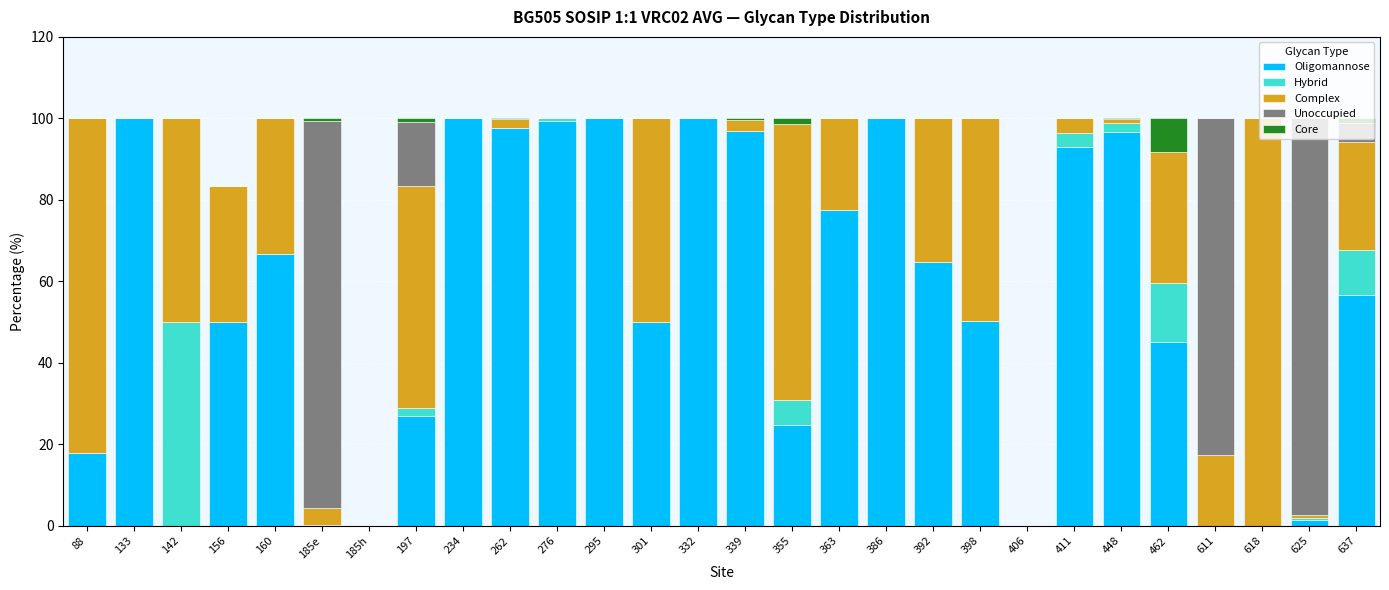

What is the highest value of the Oligomannose series?

100.0